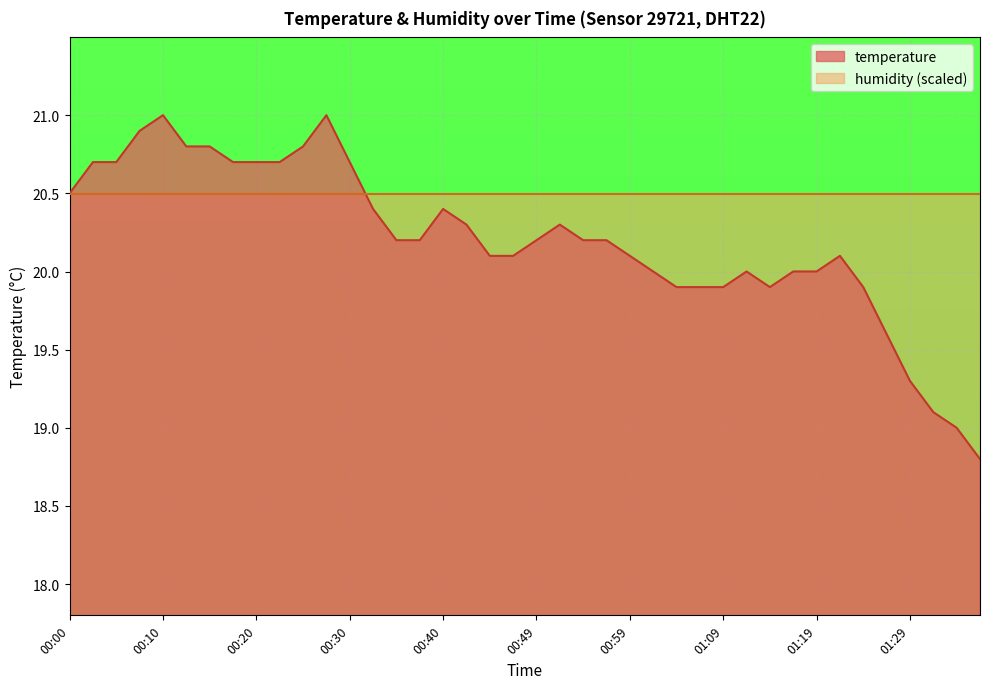

What is the spread (max minus min) of values at 00:59?

0.4